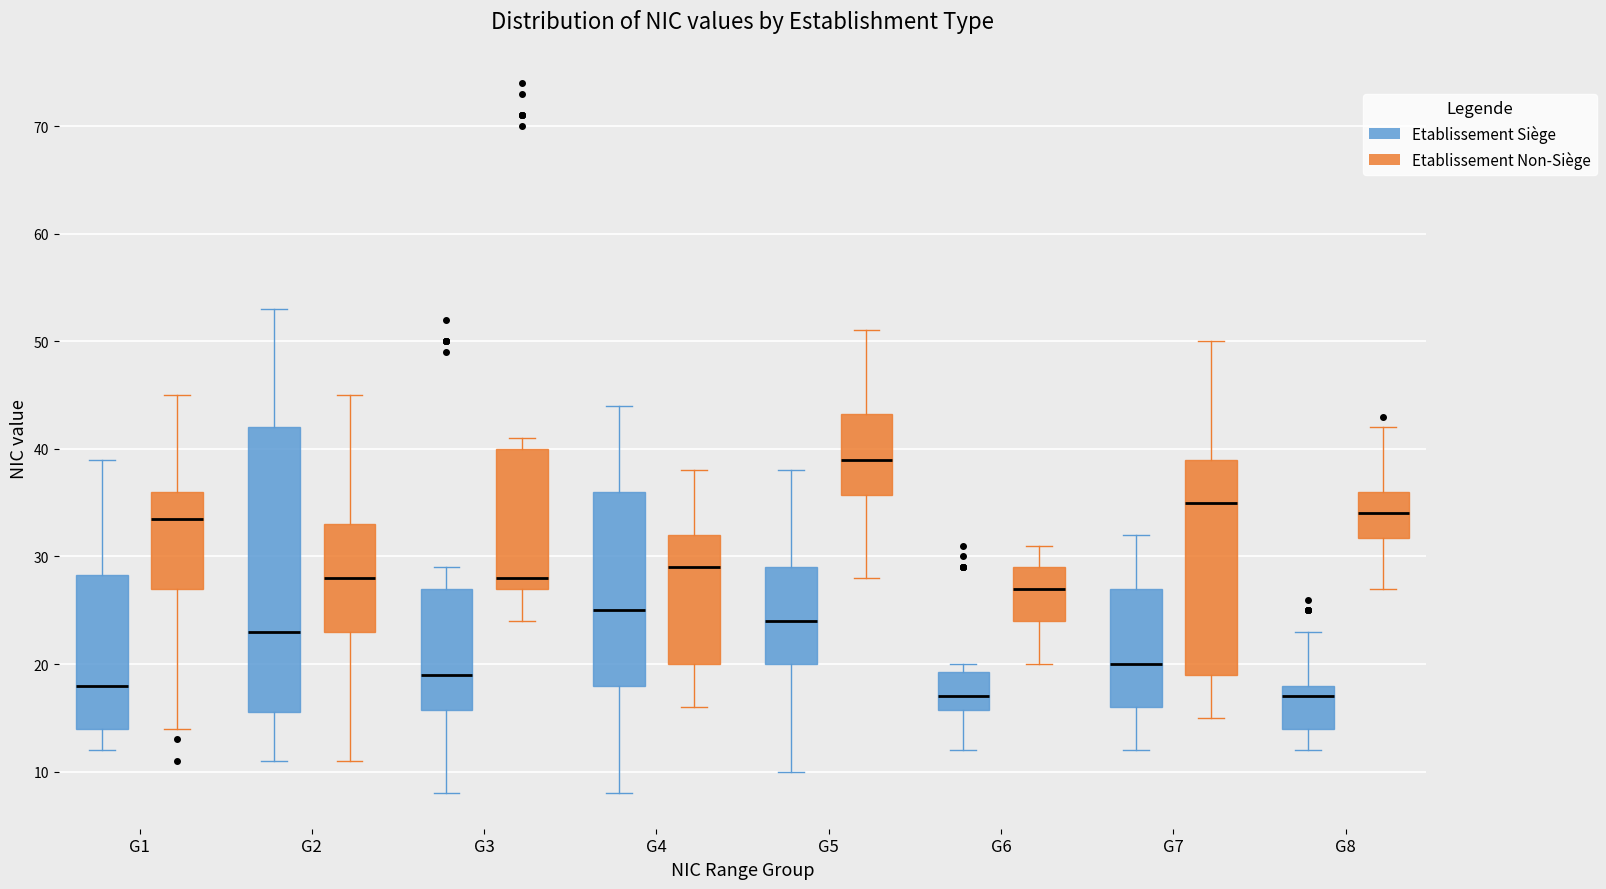

Reading left to right, read every box against the y-axis: the position of its median line, the range the box covers, and the ends of its whiskers. The values are not printed on the chart, so give them approximately, as read against the axis.

G1 (Etablissement Siège): median 18, box 14 to 28, whiskers 12 to 39
G1 (Etablissement Non-Siège): median 34, box 27 to 36, whiskers 14 to 45
G2 (Etablissement Siège): median 23, box 16 to 42, whiskers 11 to 53
G2 (Etablissement Non-Siège): median 28, box 23 to 33, whiskers 11 to 45
G3 (Etablissement Siège): median 19, box 16 to 27, whiskers 8 to 29
G3 (Etablissement Non-Siège): median 28, box 27 to 40, whiskers 24 to 41
G4 (Etablissement Siège): median 25, box 18 to 36, whiskers 8 to 44
G4 (Etablissement Non-Siège): median 29, box 20 to 32, whiskers 16 to 38
G5 (Etablissement Siège): median 24, box 20 to 29, whiskers 10 to 38
G5 (Etablissement Non-Siège): median 39, box 36 to 43, whiskers 28 to 51
G6 (Etablissement Siège): median 17, box 16 to 19, whiskers 12 to 20
G6 (Etablissement Non-Siège): median 27, box 24 to 29, whiskers 20 to 31
G7 (Etablissement Siège): median 20, box 16 to 27, whiskers 12 to 32
G7 (Etablissement Non-Siège): median 35, box 19 to 39, whiskers 15 to 50
G8 (Etablissement Siège): median 17, box 14 to 18, whiskers 12 to 23
G8 (Etablissement Non-Siège): median 34, box 32 to 36, whiskers 27 to 42